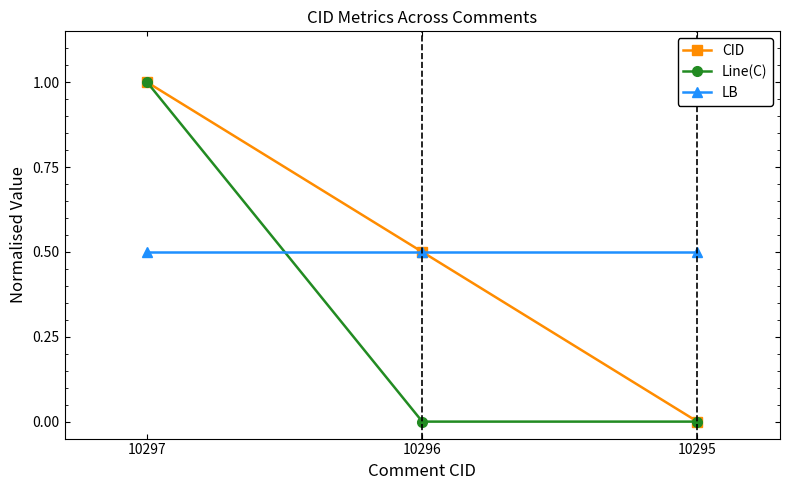

At which category is the sum across all series the highest?

10297